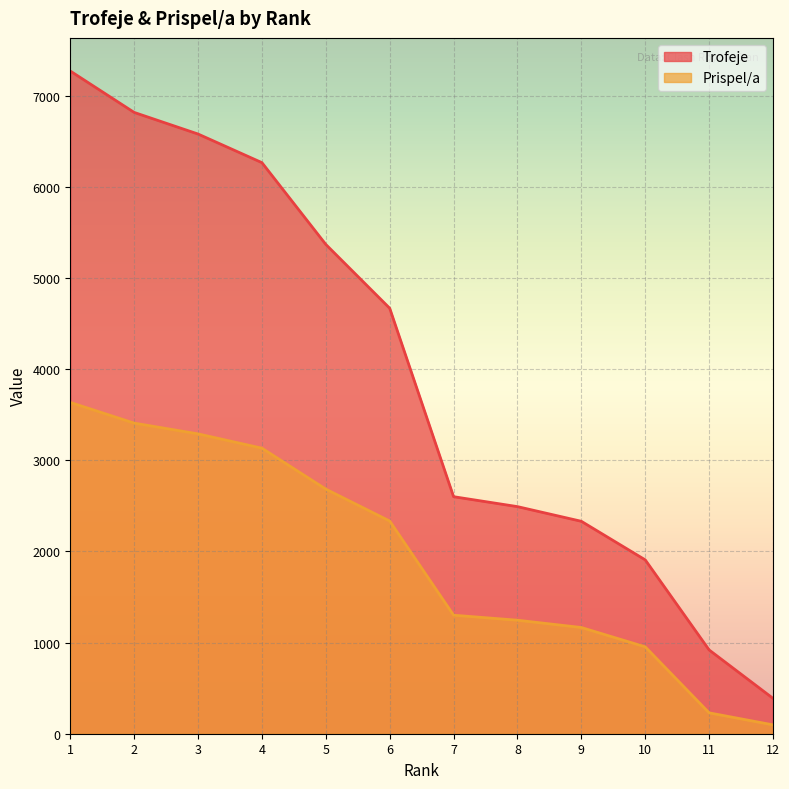

True or false: Trofeje and Prispel/a cross at least once.

False